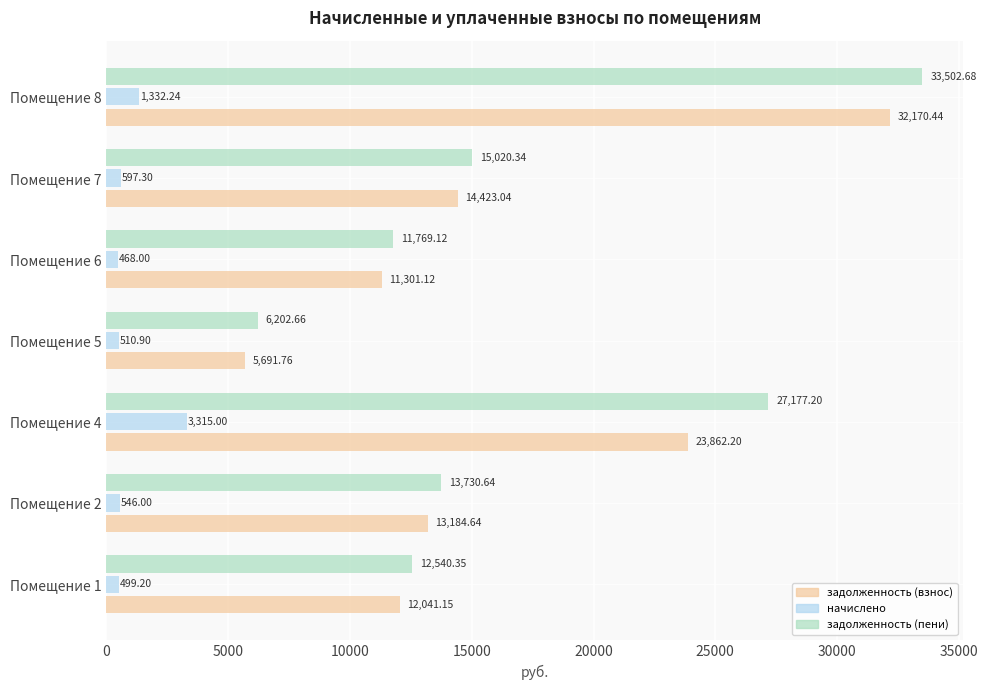

At Помещение 1, list the series in order from smallest to largest.

начислено, задолженность (взнос), задолженность (пени)